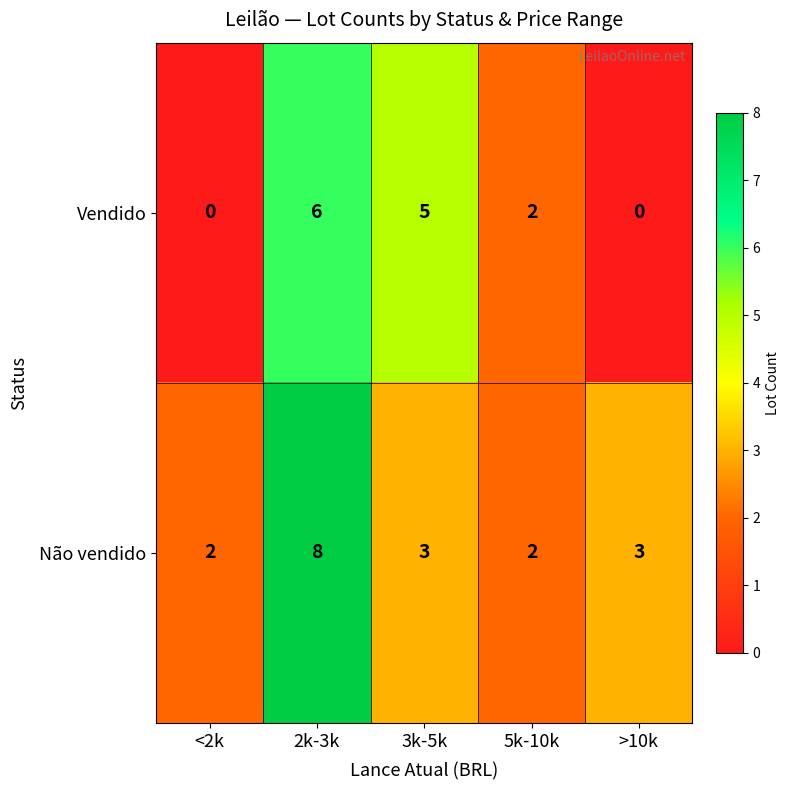

At which category is the sum across all series the highest?

2k-3k